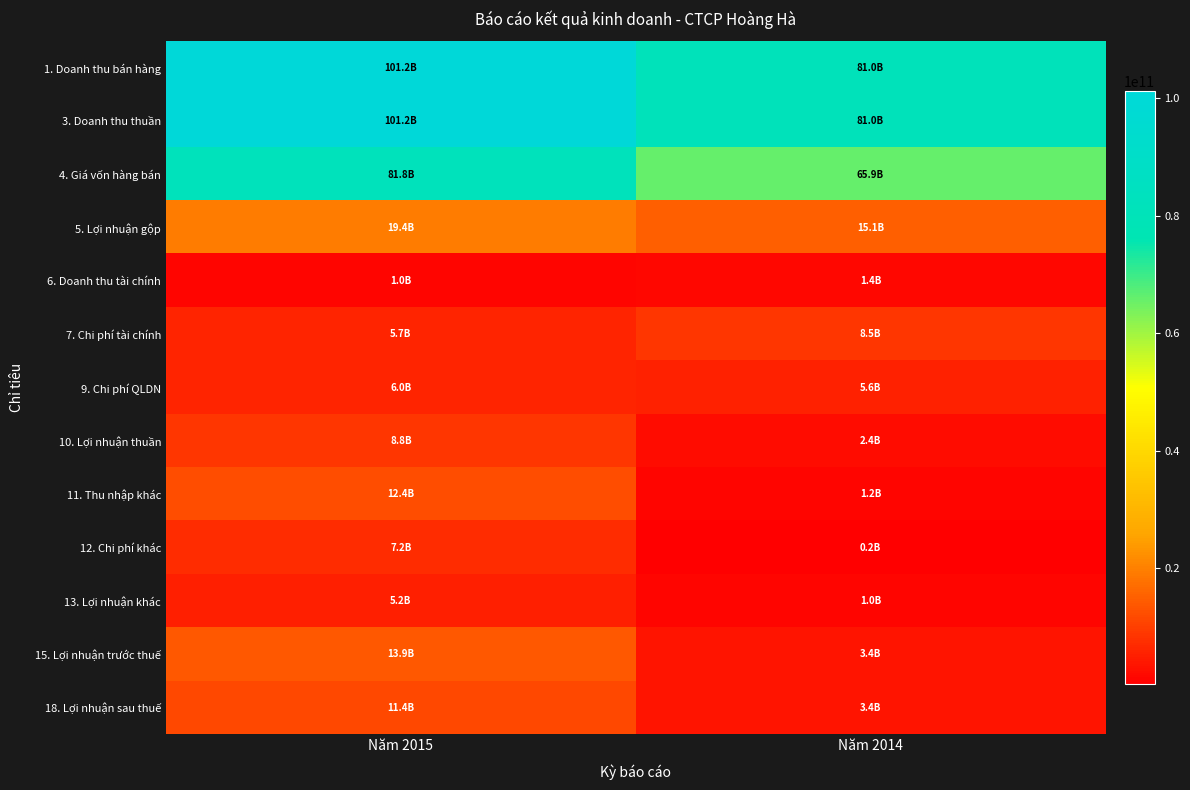

Reading left to right, list all the values displayed in this chart.

1. Doanh thu bán hàng: Năm 2015=101231444534	Năm 2014=80985681140
3. Doanh thu thuần: Năm 2015=101231444534	Năm 2014=80985681140
4. Giá vốn hàng bán: Năm 2015=81806131533	Năm 2014=65859121209
5. Lợi nhuận gộp: Năm 2015=19425313001	Năm 2014=15126559931
6. Doanh thu tài chính: Năm 2015=1049118149	Năm 2014=1392857966
7. Chi phí tài chính: Năm 2015=5734480326	Năm 2014=8496363722
9. Chi phí QLDN: Năm 2015=5984743784	Năm 2014=5596410649
10. Lợi nhuận thuần: Năm 2015=8755207040	Năm 2014=2426643526
11. Thu nhập khác: Năm 2015=12388959474	Năm 2014=1206729900
12. Chi phí khác: Năm 2015=7197503983	Năm 2014=192415967
13. Lợi nhuận khác: Năm 2015=5191455491	Năm 2014=1014313933
15. Lợi nhuận trước thuế: Năm 2015=13946662531	Năm 2014=3440957459
18. Lợi nhuận sau thuế: Năm 2015=11355400174	Năm 2014=3440957459